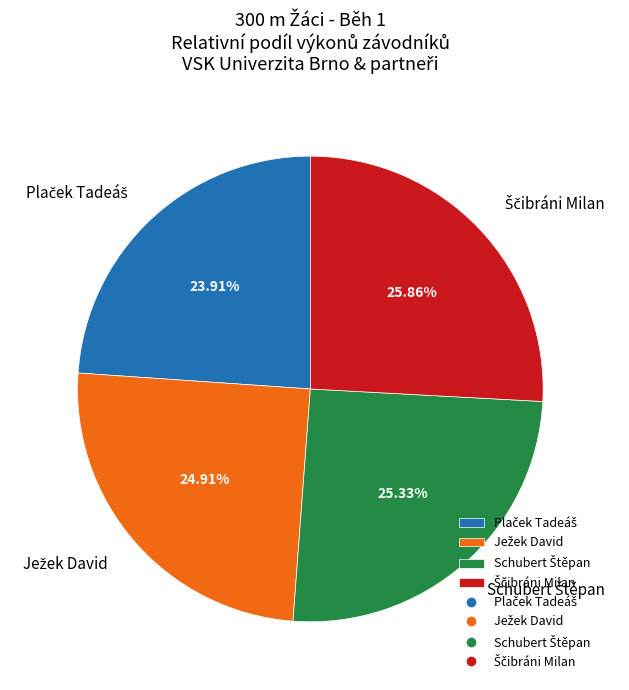

Is there a majority slice in this chart?

No